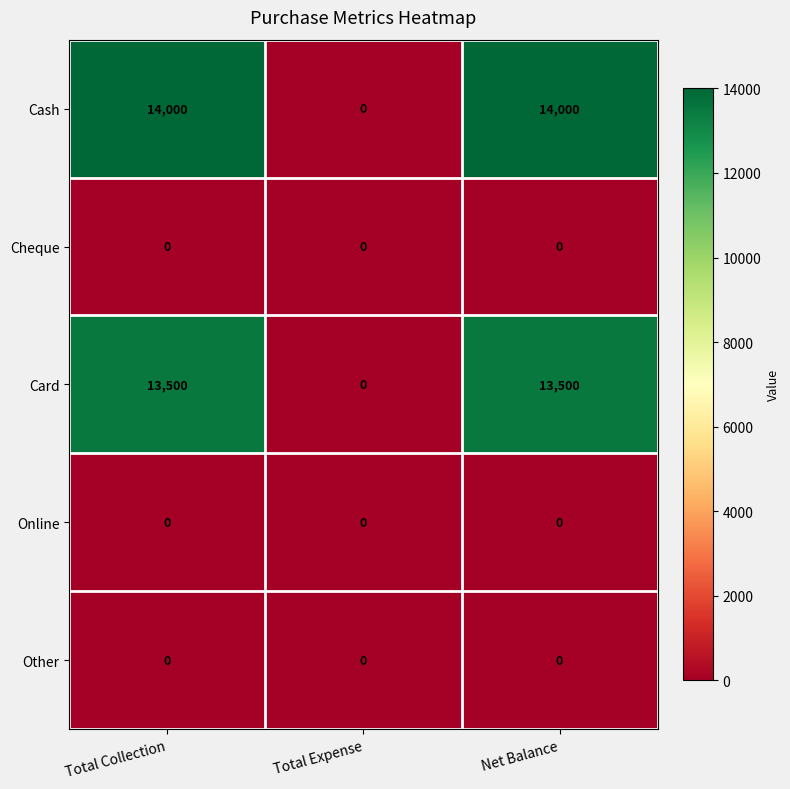

The value of Cash at Total Expense is 0. True or false?

True